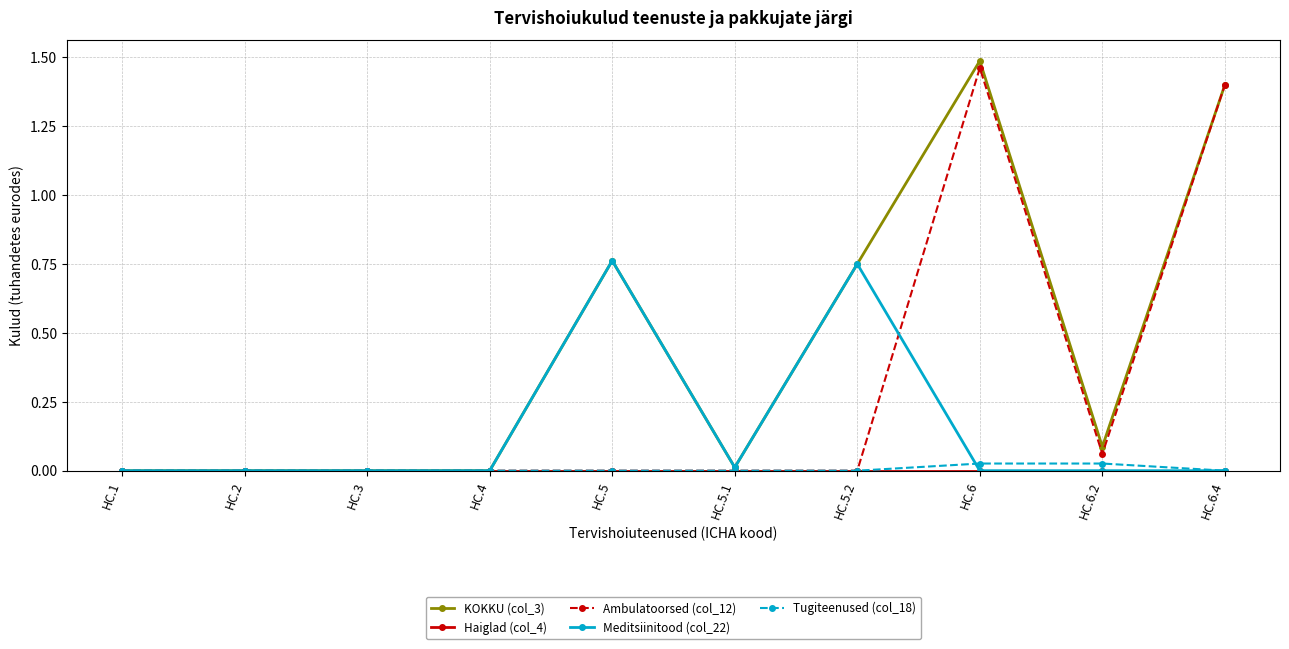

What is the label of the 5th point from the left?

HC.5